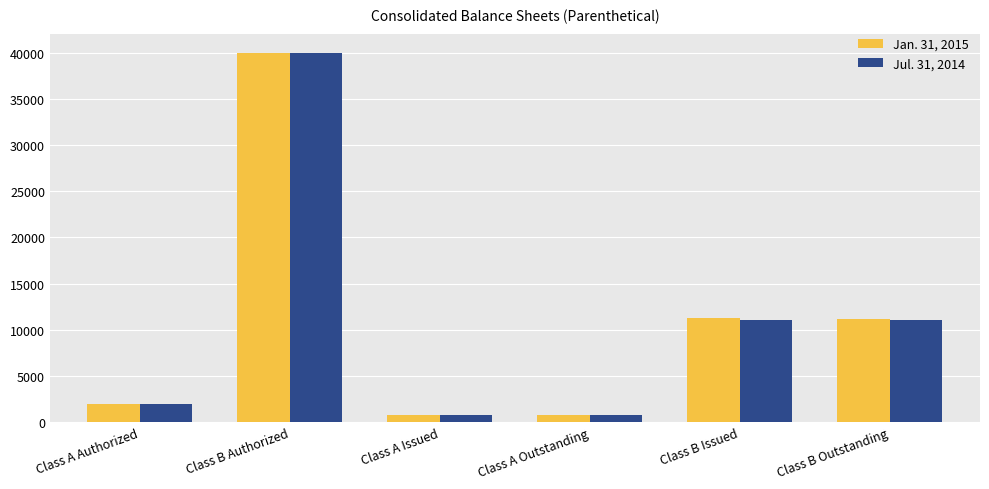

What is the total value across all series at Class A Outstanding?

1574